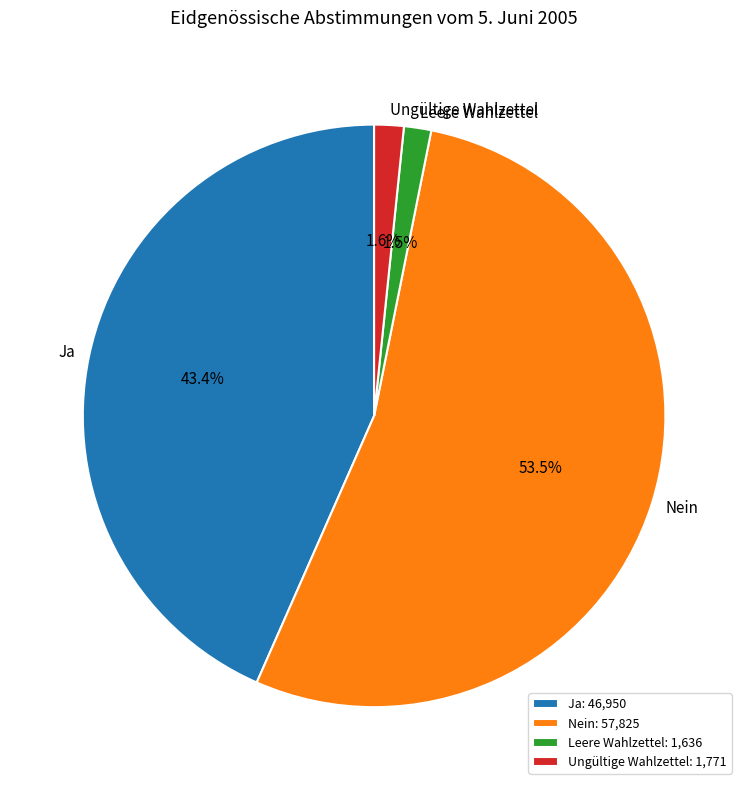

To the nearest percent, what is the difference between the Nein and Leere Wahlzettel slice percentages?

52%